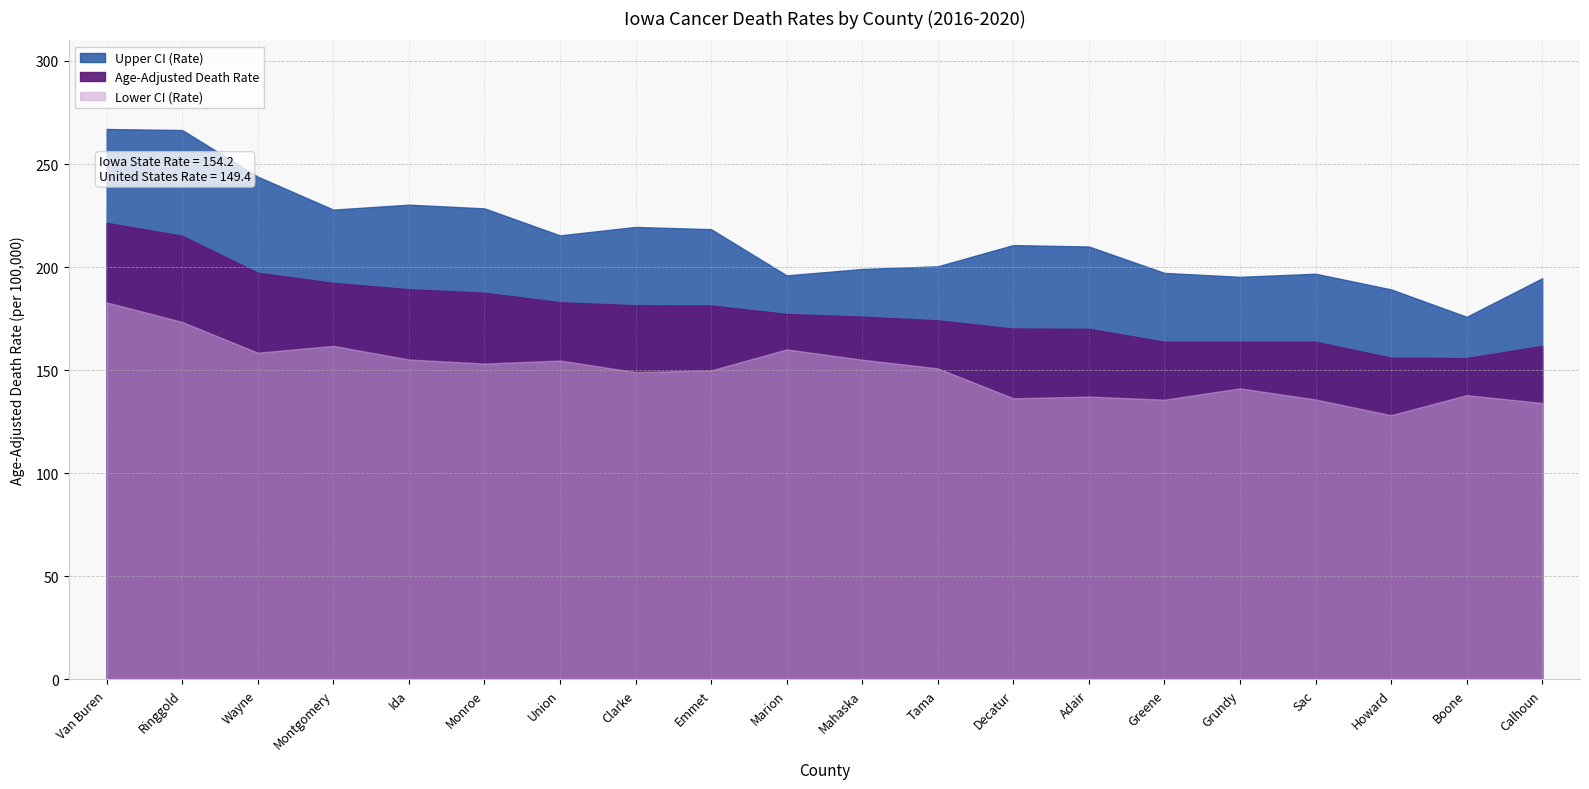

Which series has the largest range (max minus min)?

Upper CI (Rate)